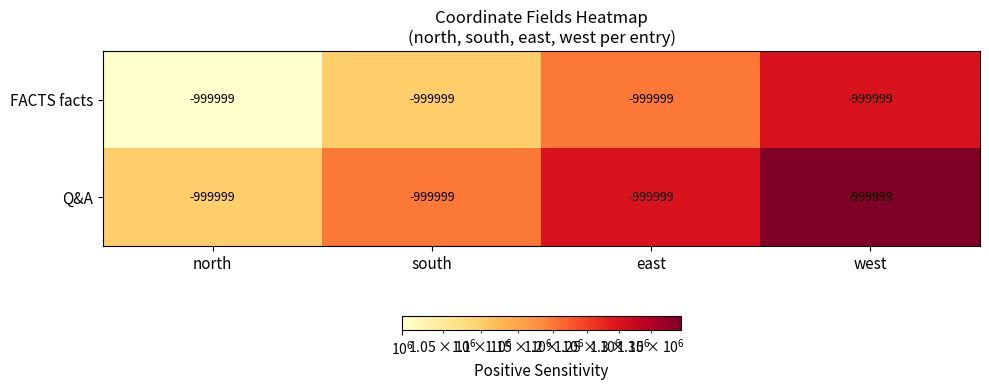

Which series changed the most between south and east?

FACTS facts